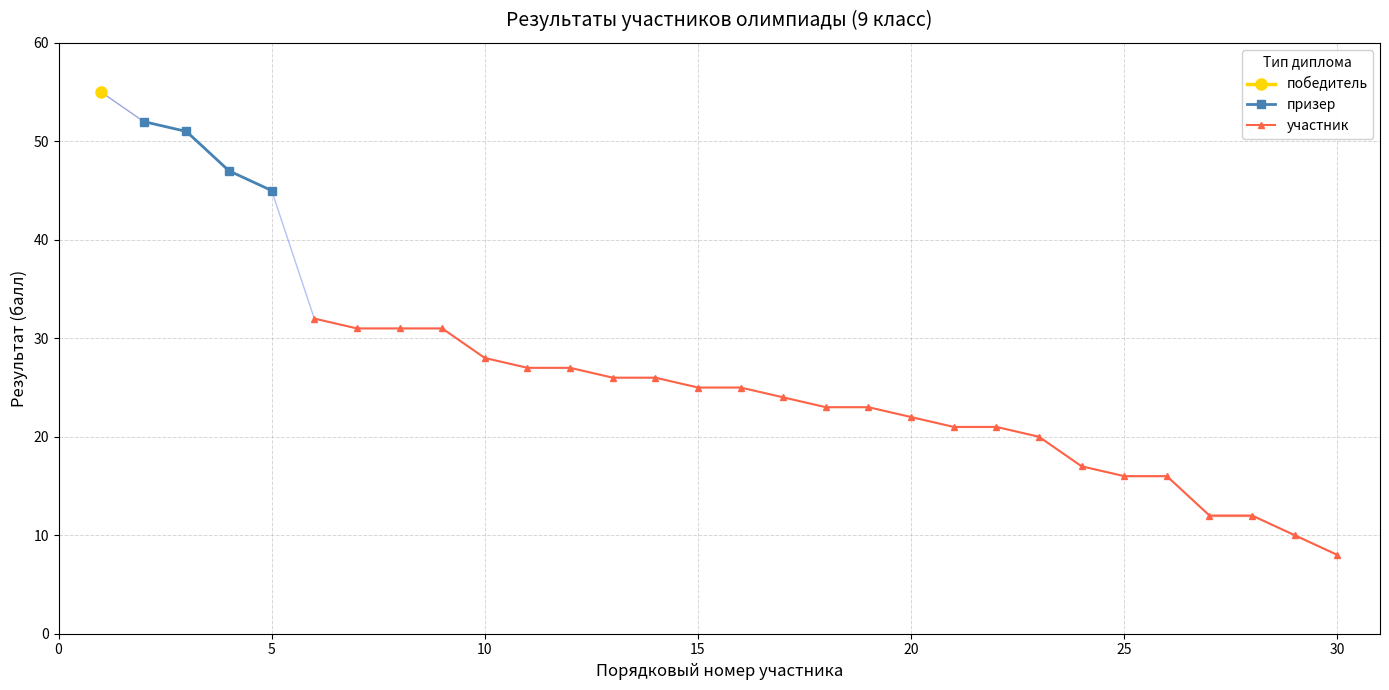

Count the number of categories in the chart.

30